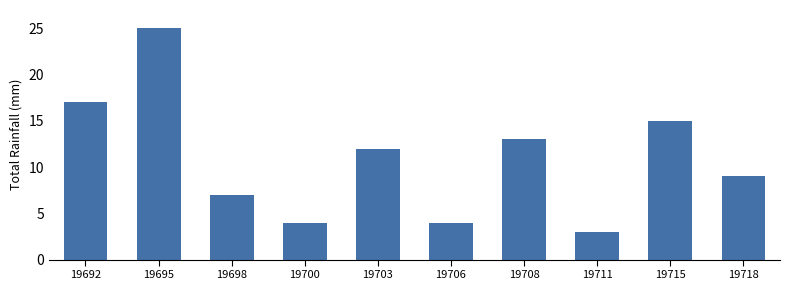

At which category does the chart reach its peak across all series?

19695